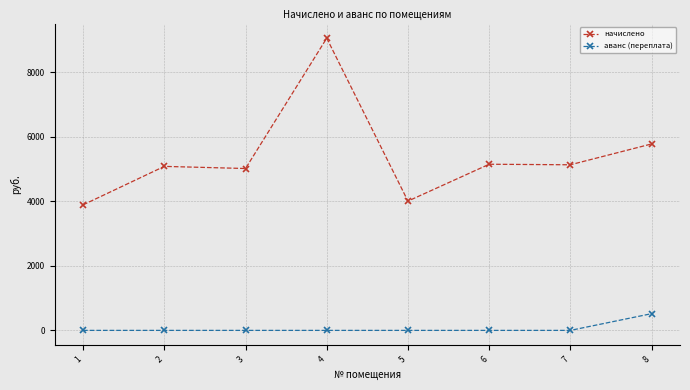

What are all the series names shown in the legend?

начислено, аванс (переплата)